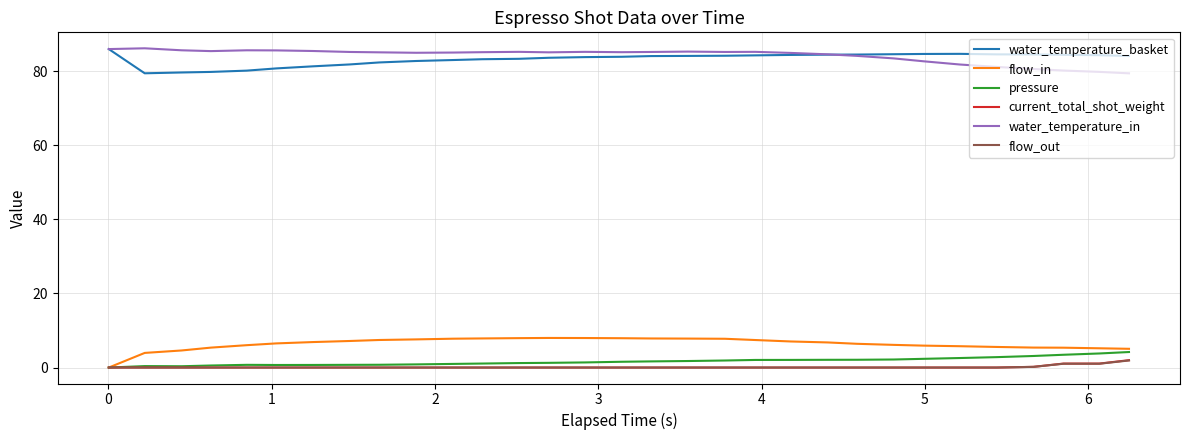

True or false: pressure and water_temperature_basket intersect in this chart.

False